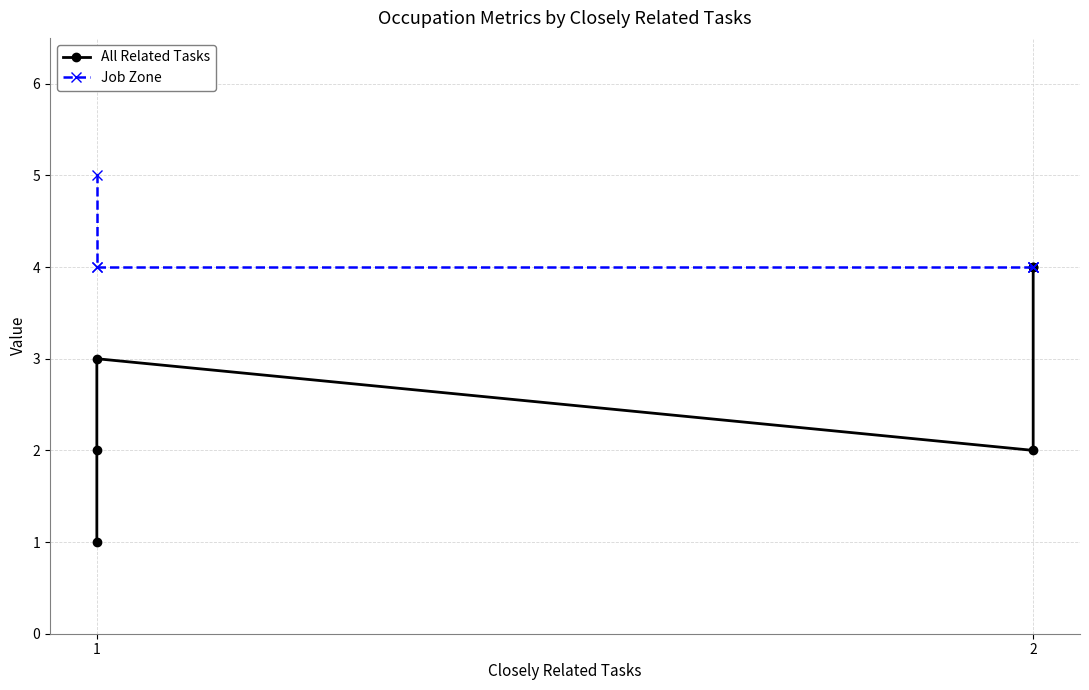

How many data points does each series have?

6